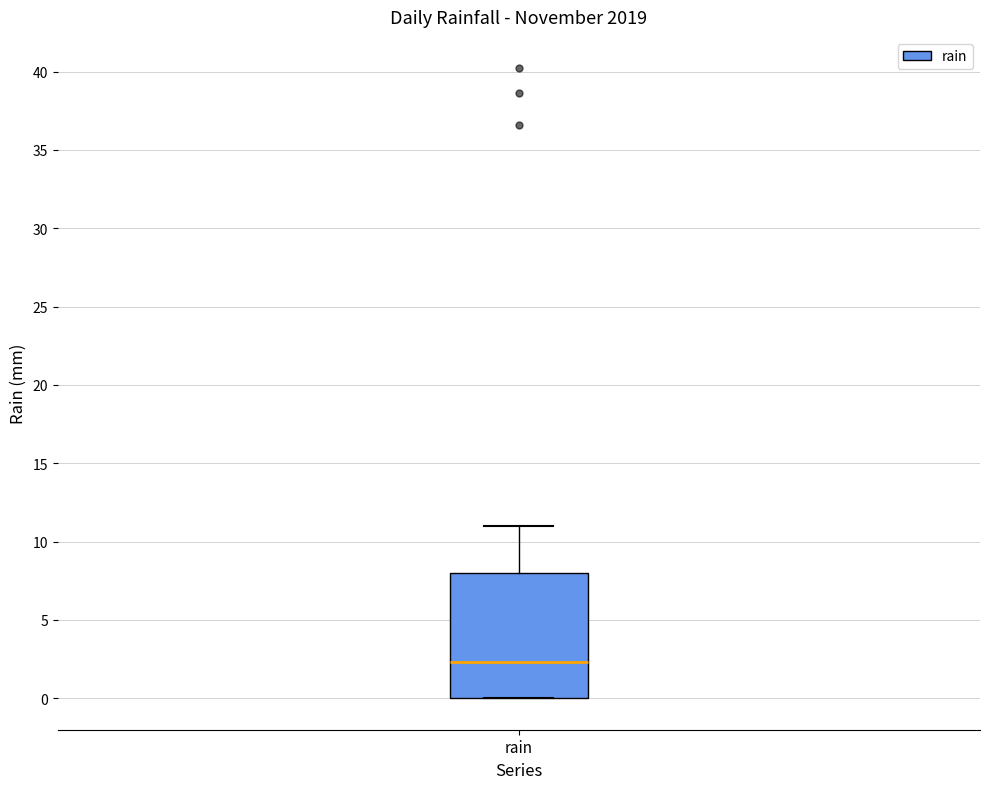

Read this box plot against the y-axis: the position of the median line, the range covered by the box, and the ends of both whiskers. The values are not printed on the chart, so give them approximately, as read against the axis.

median 2.5, box 0.0 to 8.0, whiskers 0.0 to 11.0